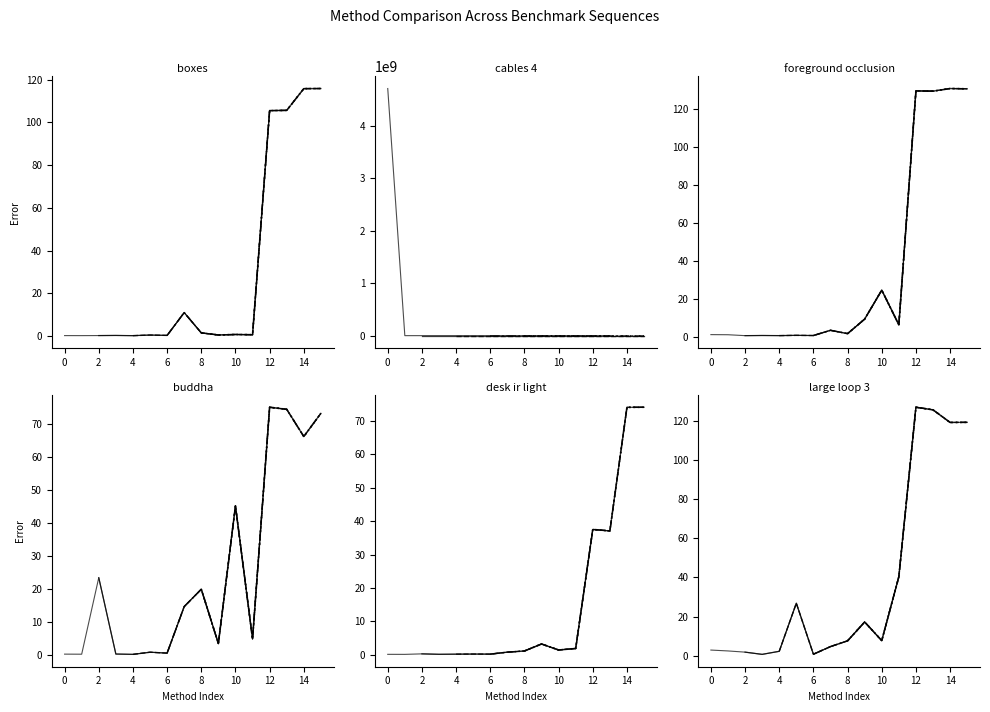

Count the number of categories in the chart.

14